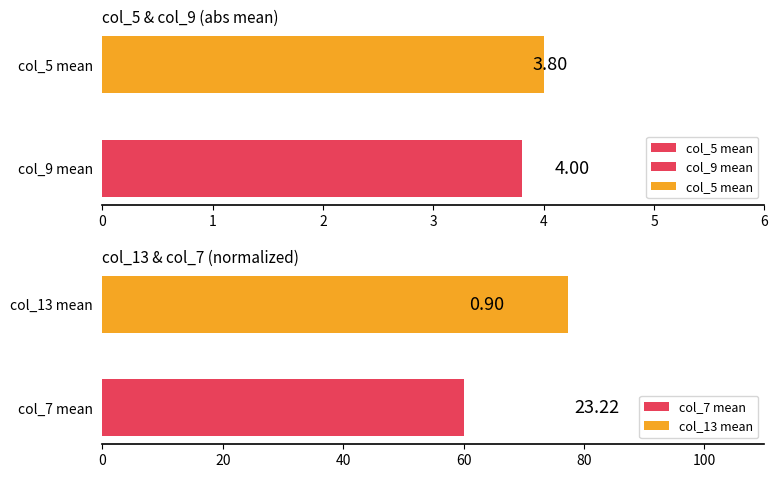

Is it true that the value at col_5 mean is 1.7?

False